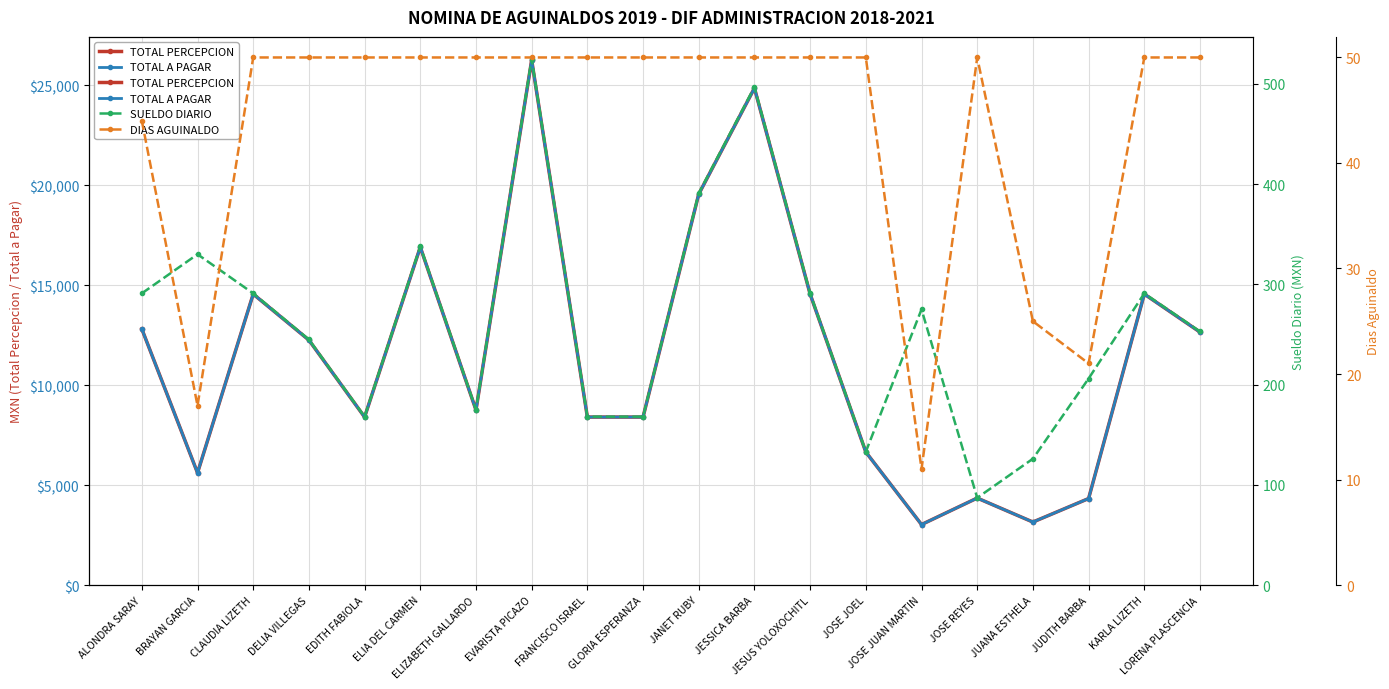

What is the value of the SUELDO DIARIO point at the 12th from the left?

497